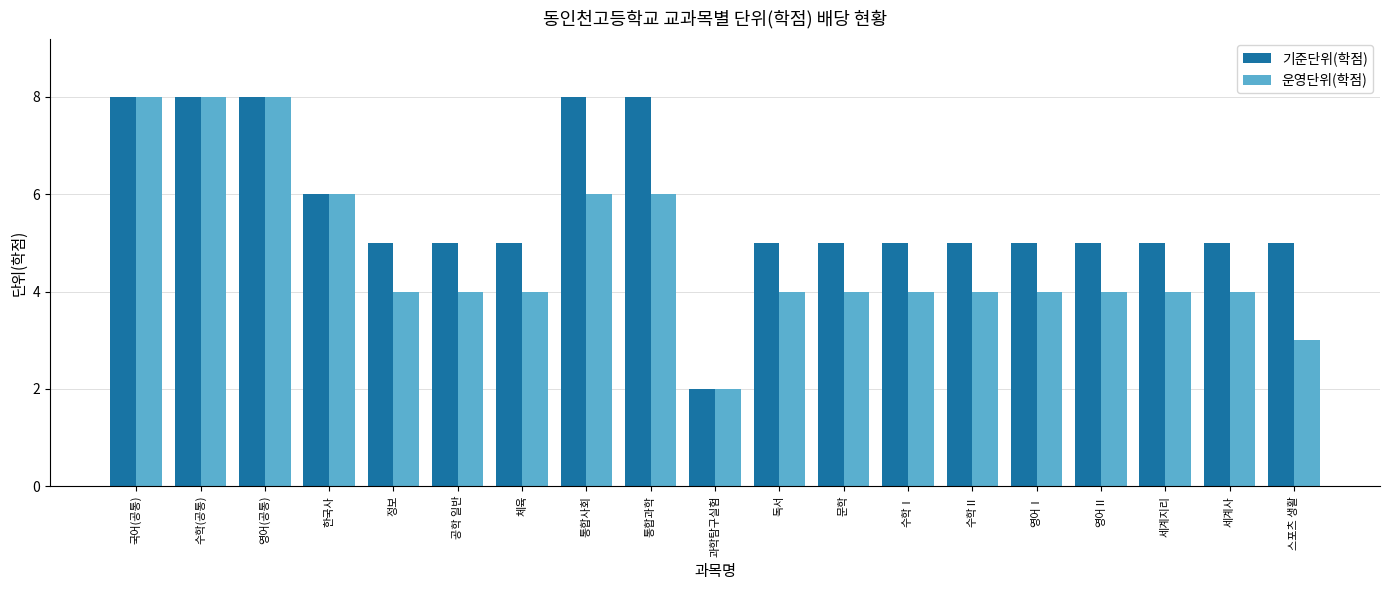

Rank the series at 스포츠 생활 from highest to lowest value.

기준단위(학점), 운영단위(학점)